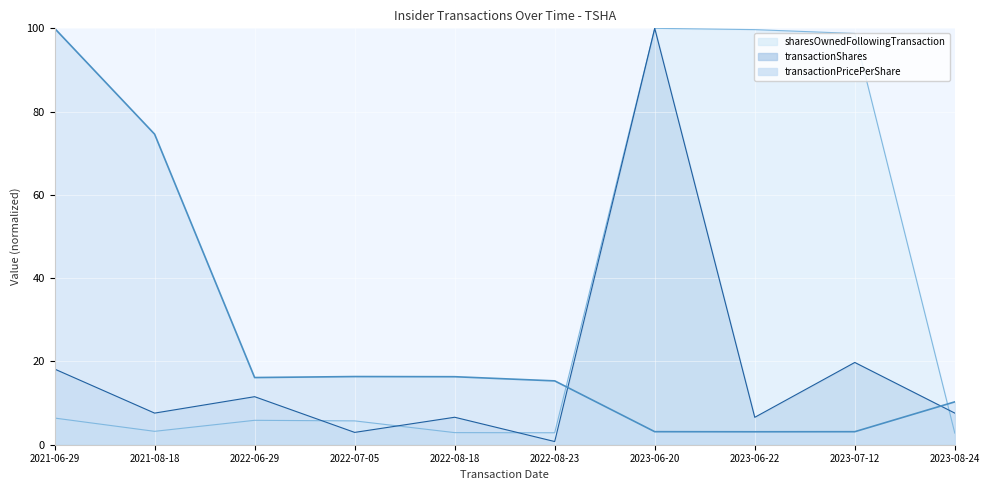

How many times do transactionShares and transactionPricePerShare cross each other?

2